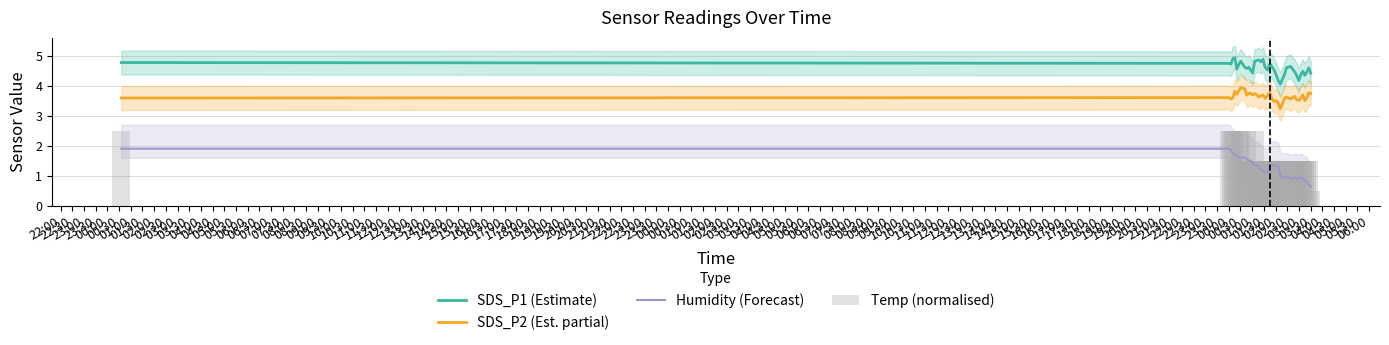

What is the value of the Temp (normalised) bar at the 14th from the left?

2.5